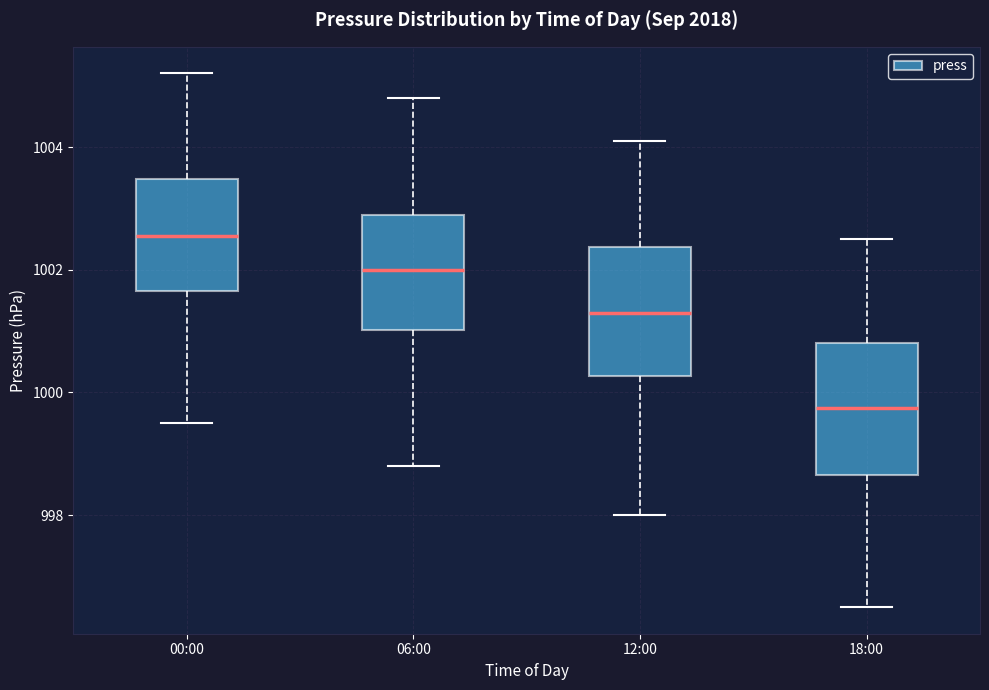

Which box has the lowest median line?

18:00